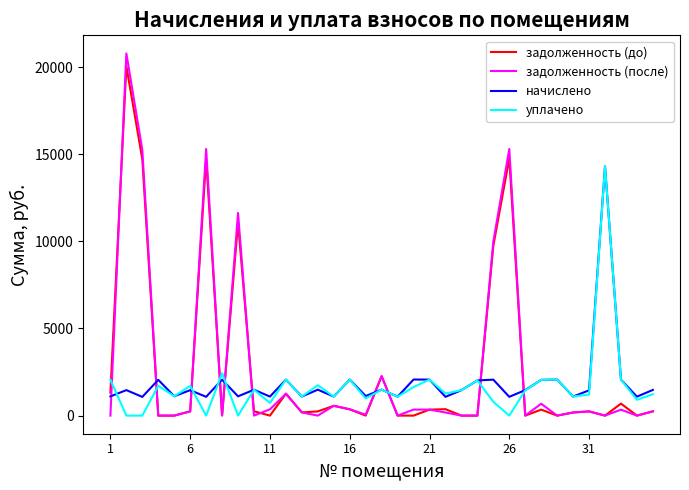

What is the maximum value for уплачено?

14299.7